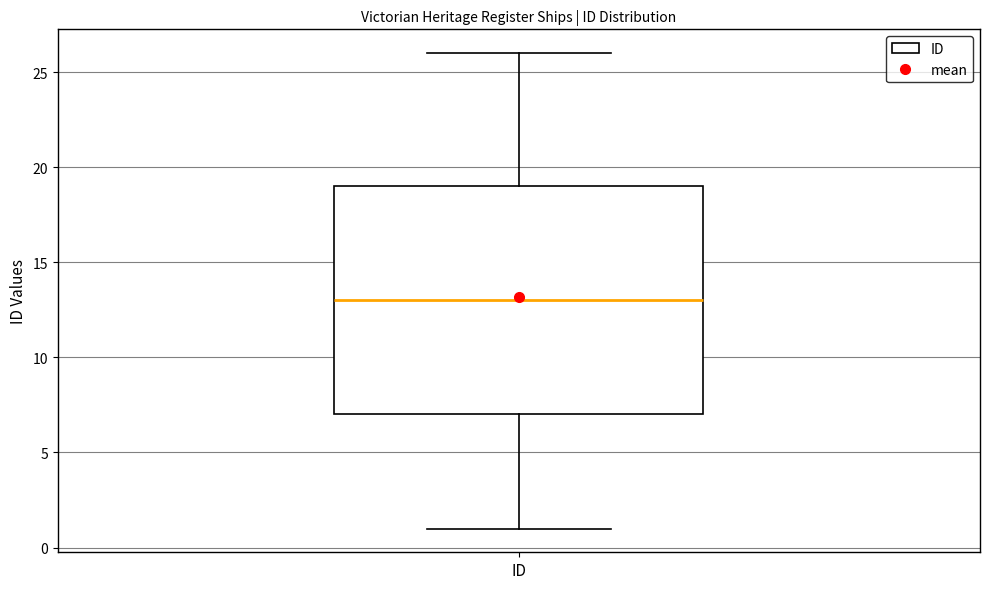

Where does the lower whisker of the box for ID end on the y-axis? The values are not printed on the chart, so give them approximately, as read against the axis.

1